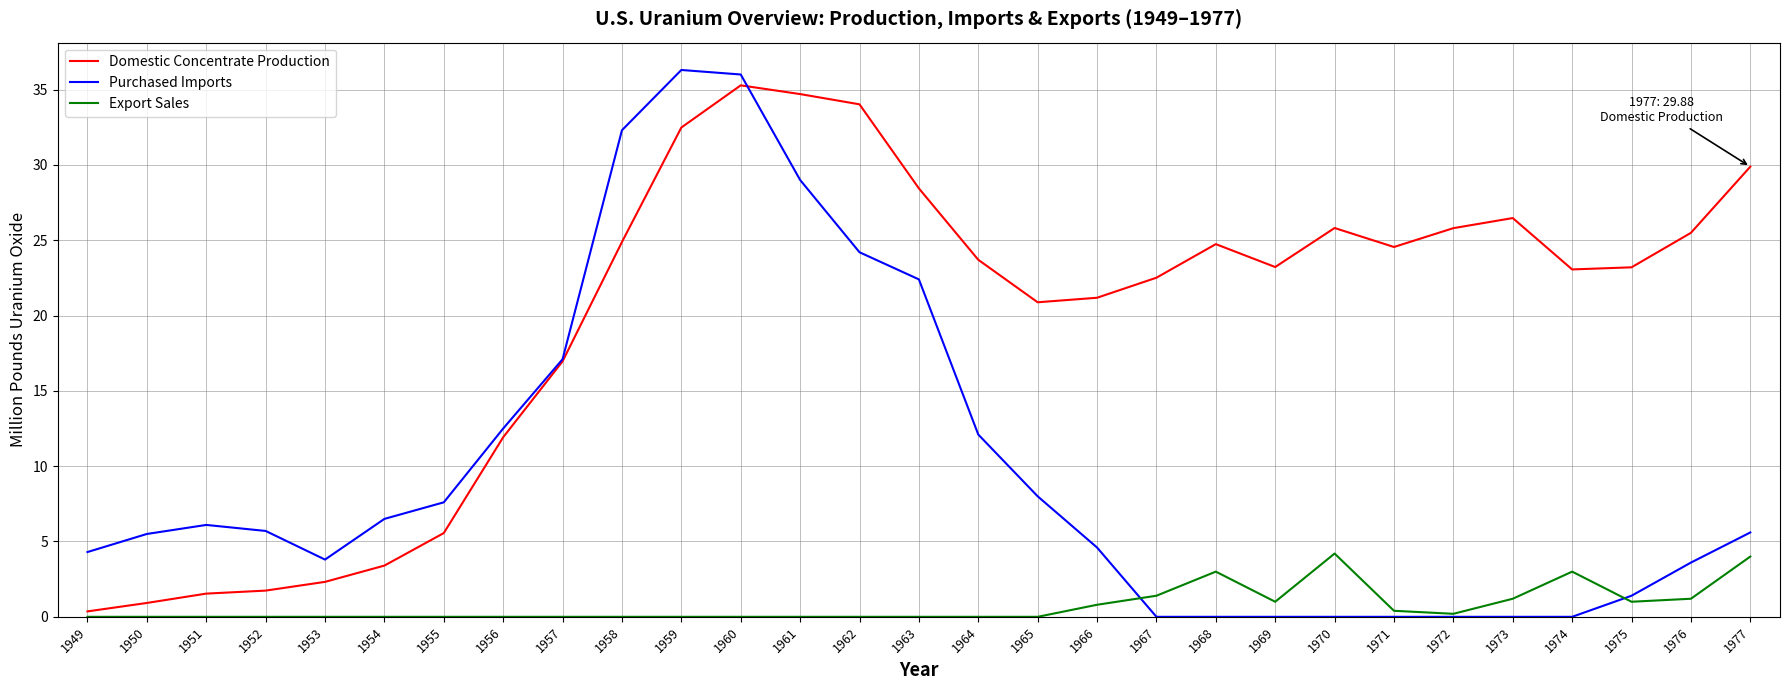

Where do Export Sales and Purchased Imports first cross each other?

1966 and 1967